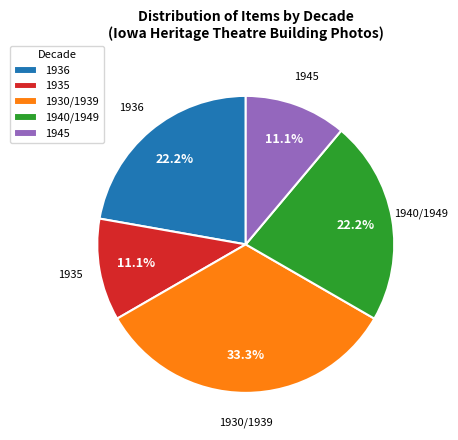

Is 1930/1939 the majority of the pie?

No